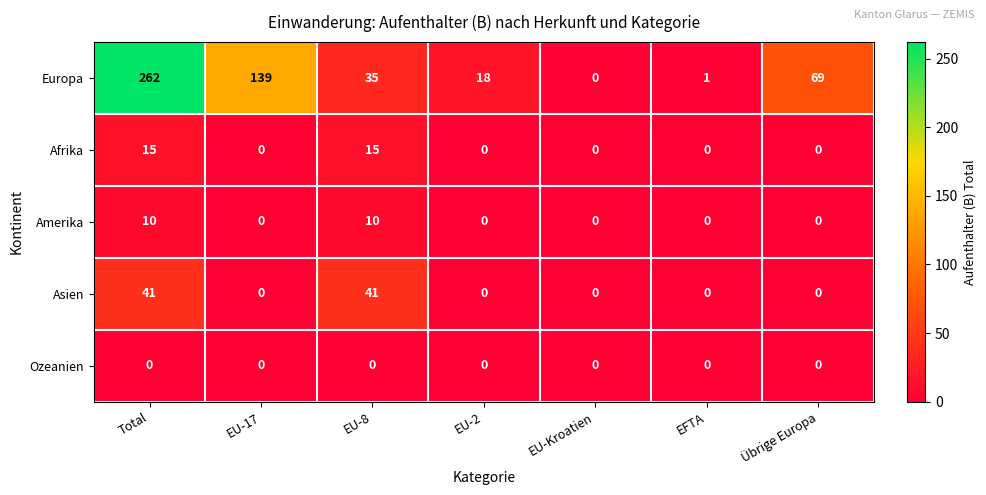

Which series has the largest total across all categories?

Europa